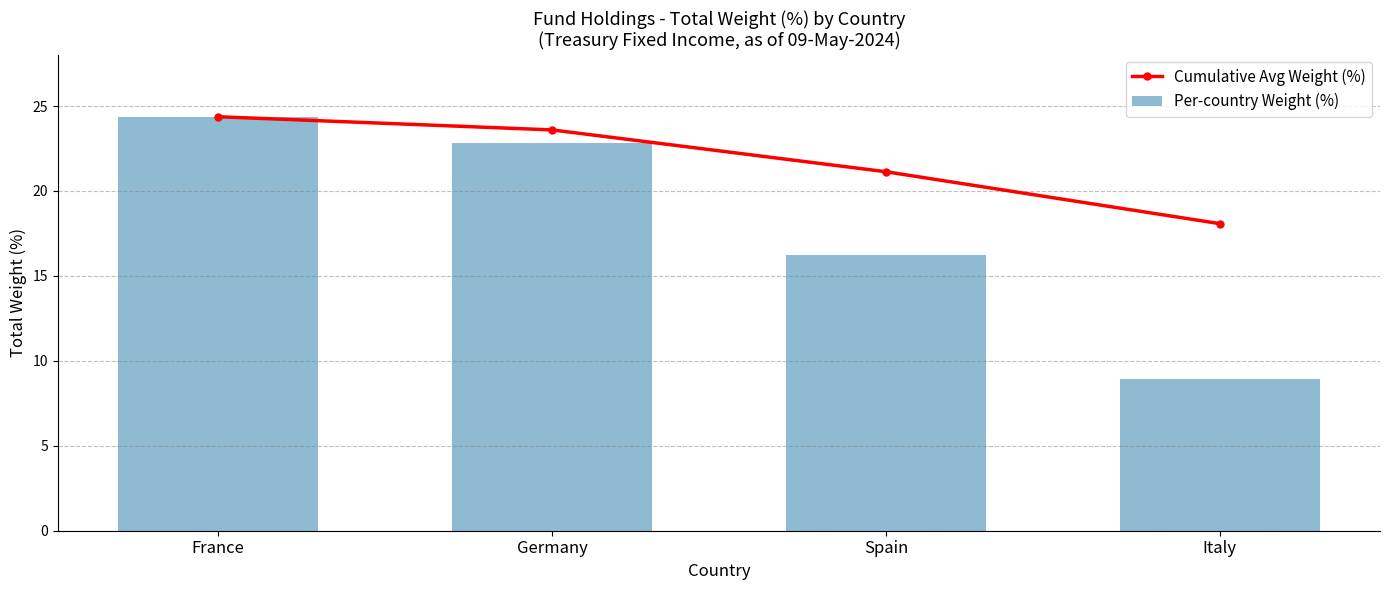

What is the sum of all Cumulative Avg Weight (%) values?

87.2